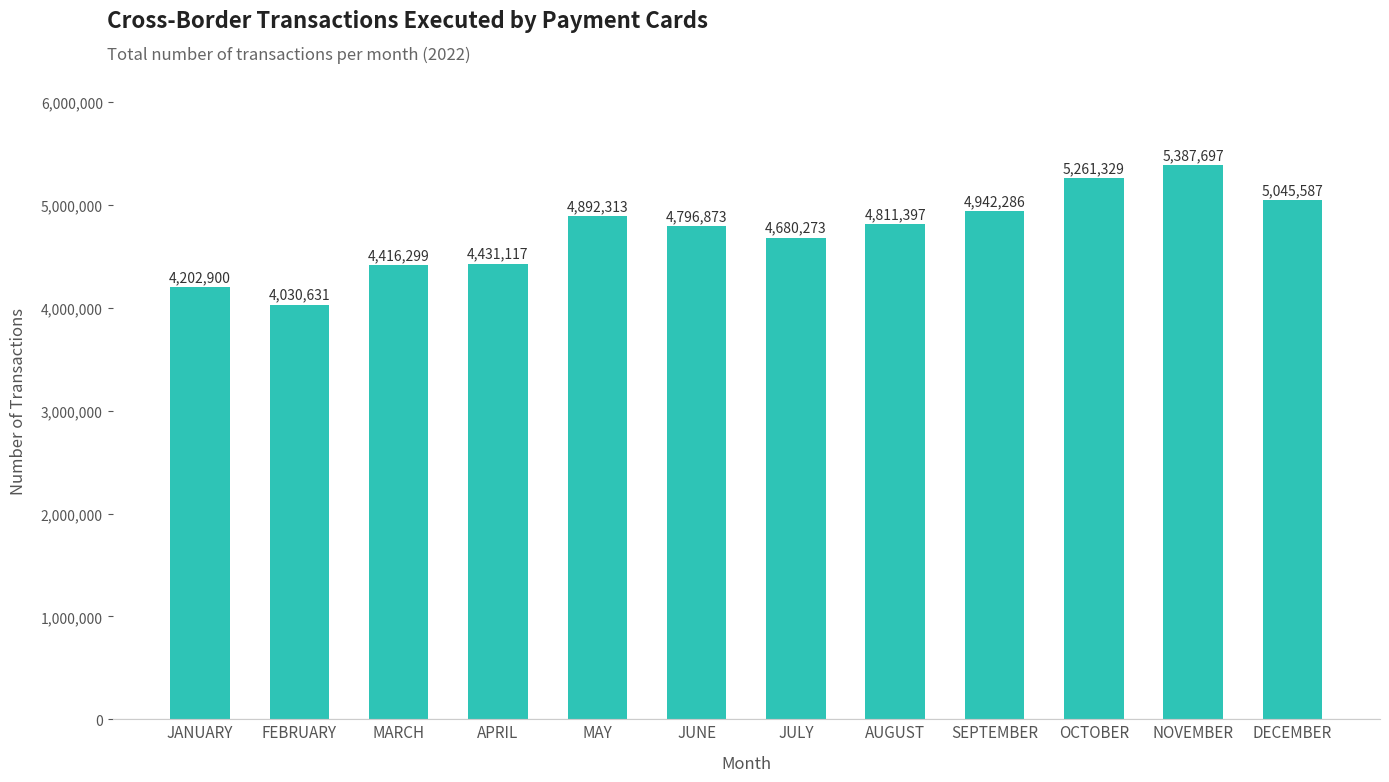

What is the value of the 1st bar from the left?

4202900